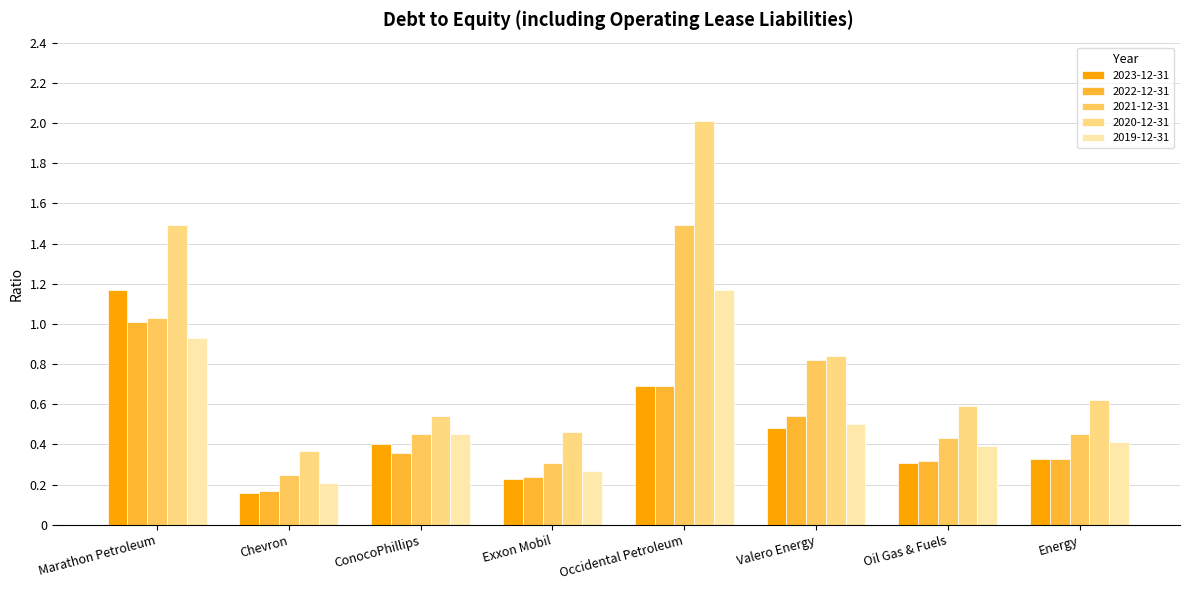

What is the label of the 7th bar from the right?

Chevron